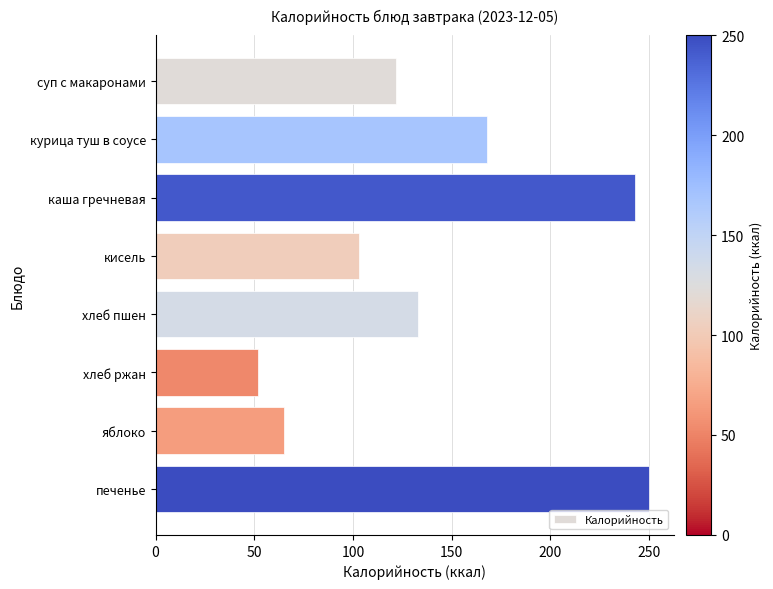

True or false: the data shows 81 at хлеб ржан.

False